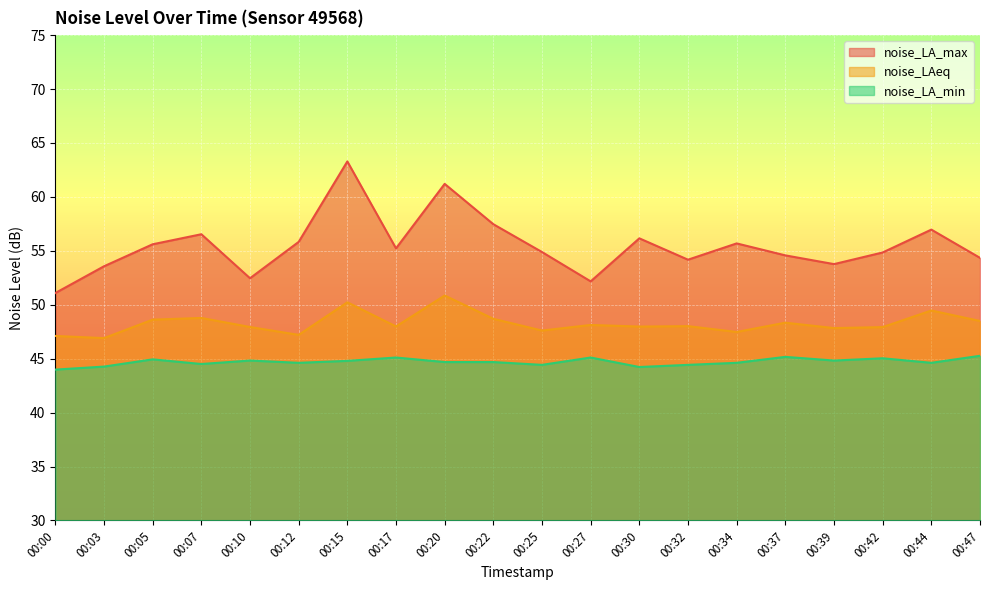

What is the minimum value shown in the chart?

44.0